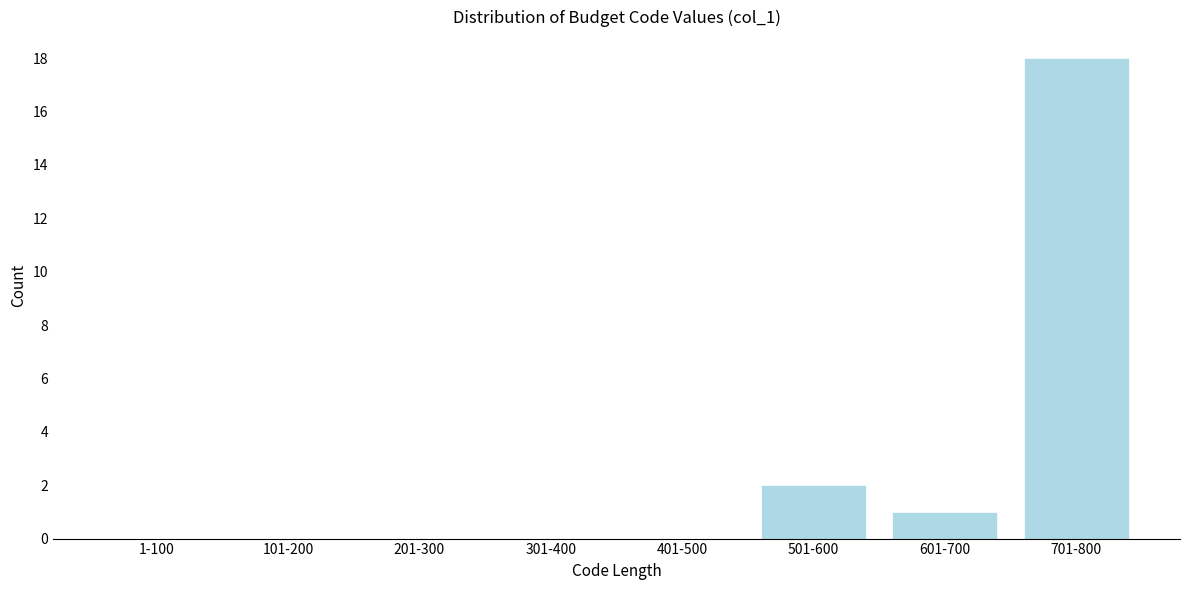

Reading left to right, extract all data points from this chart.

1-100=0	101-200=0	201-300=0	301-400=0	401-500=0	501-600=2	601-700=1	701-800=18